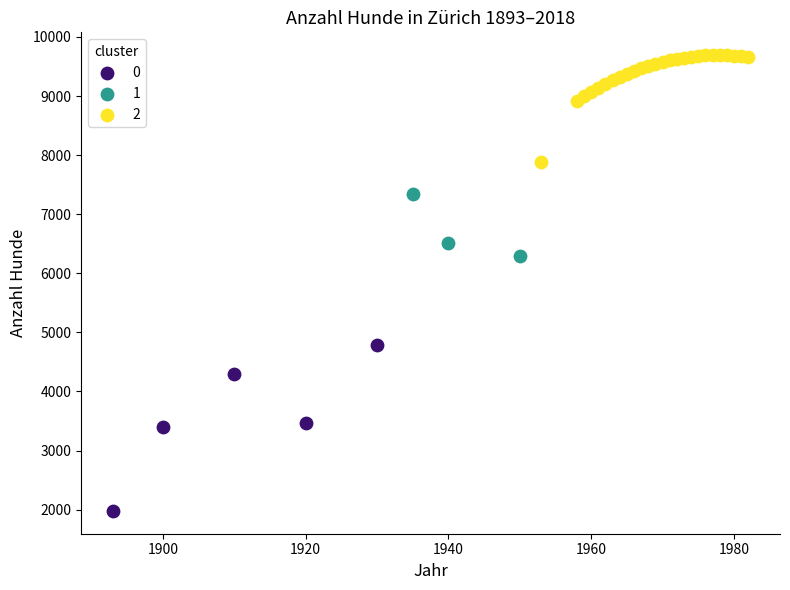

What are all the series names shown in the legend?

0, 1, 2